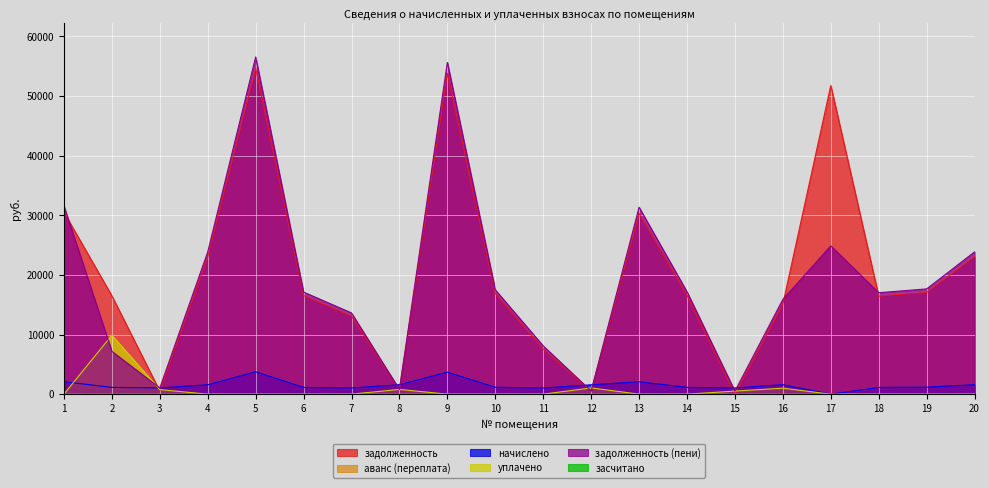

What is the maximum value shown in the chart?

56532.7